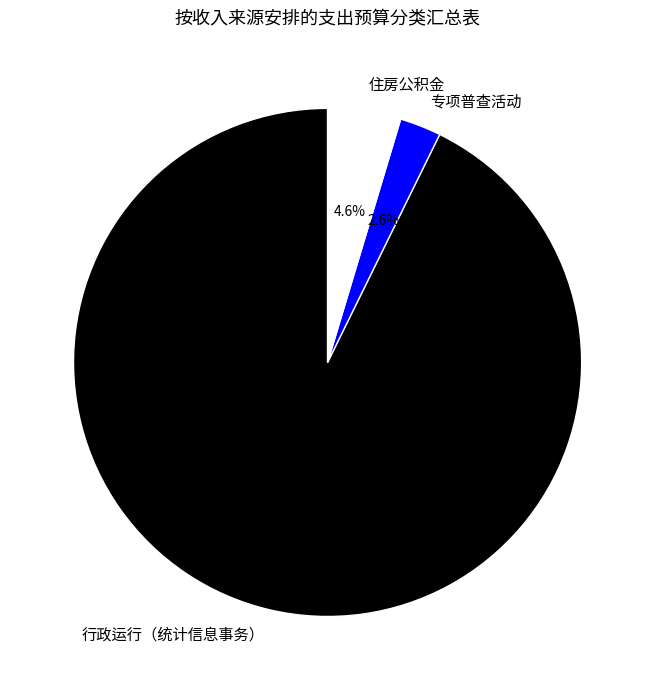

To the nearest percent, what is the difference between the largest and smallest slice percentages?

90%